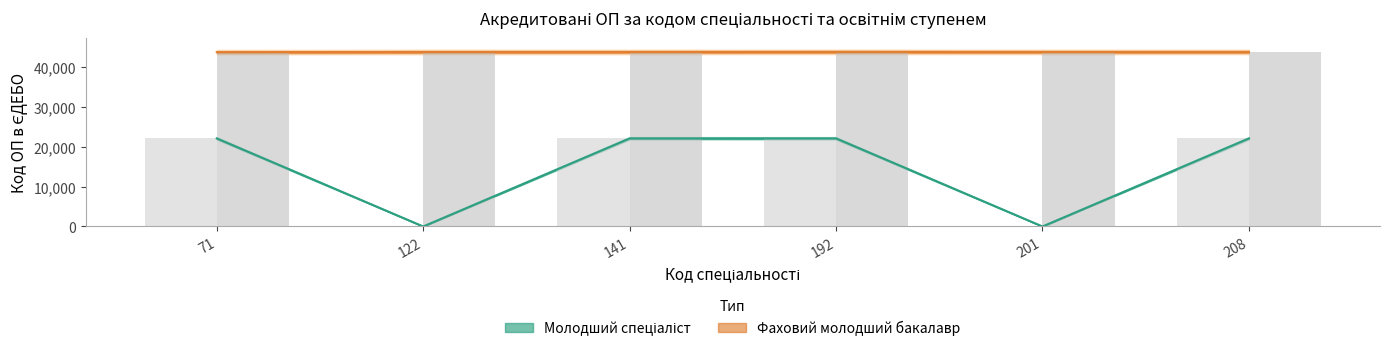

Reading left to right, what are all the values shown in this chart?

71=43839	122=43878	141=43881	192=43898	201=43884	208=43882